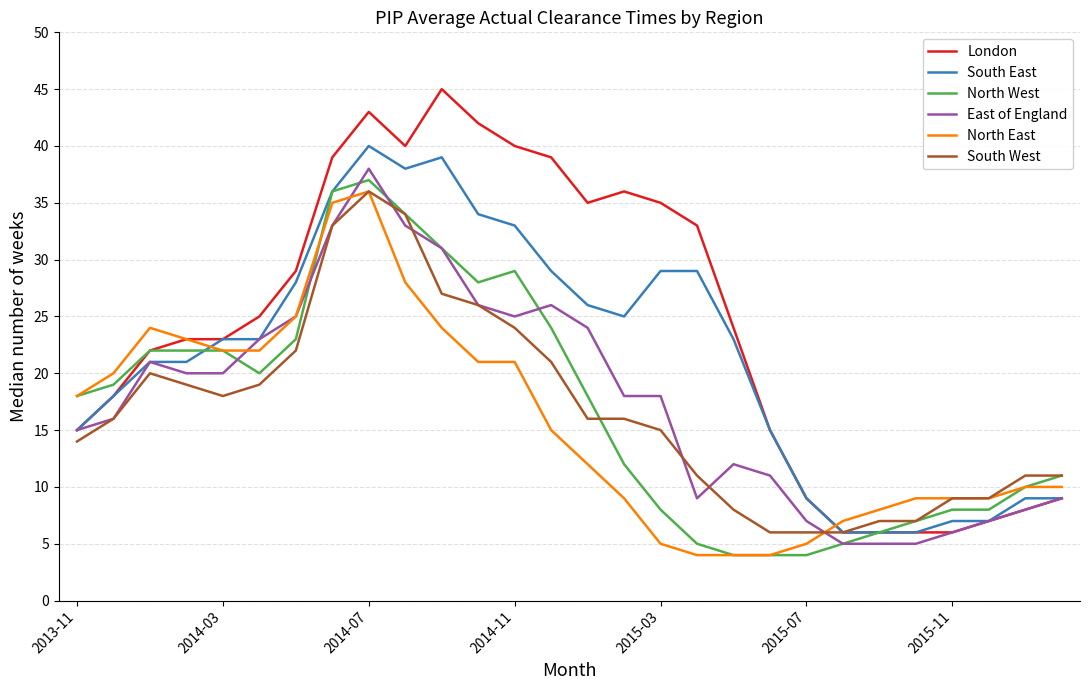

Which series has the largest total across all categories?

London